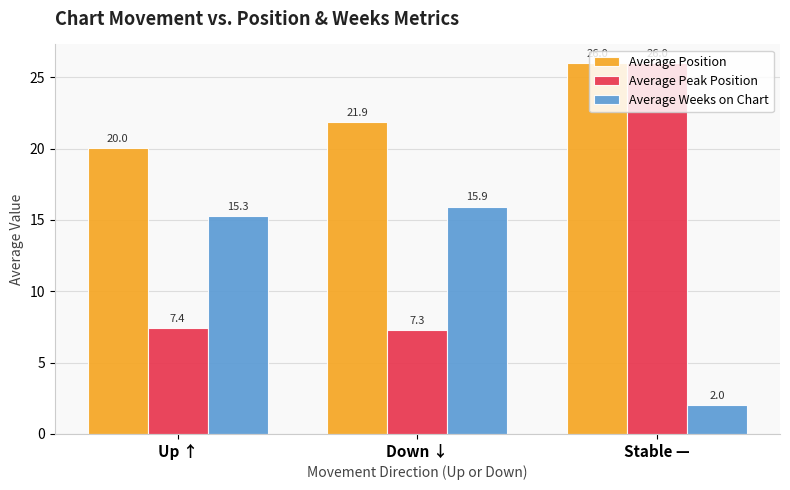

What is the value of the Average Weeks on Chart bar at the 3rd from the left?

2.0